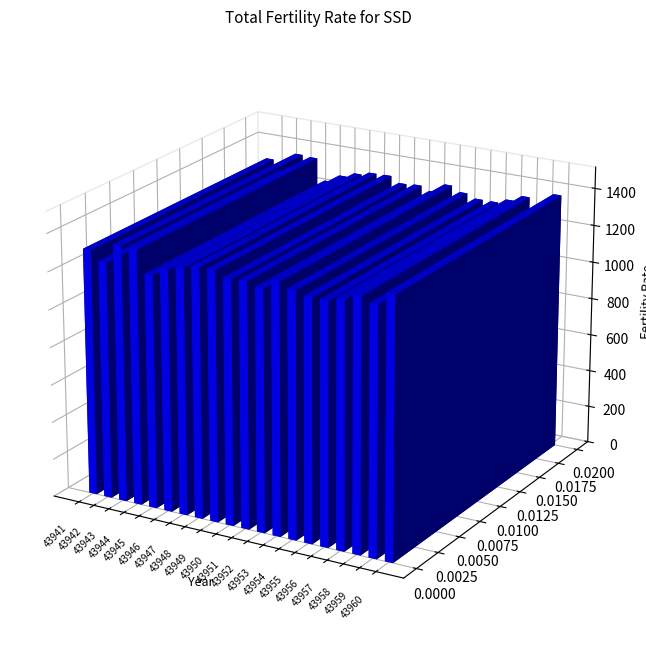

How many data points are above 1306?

8